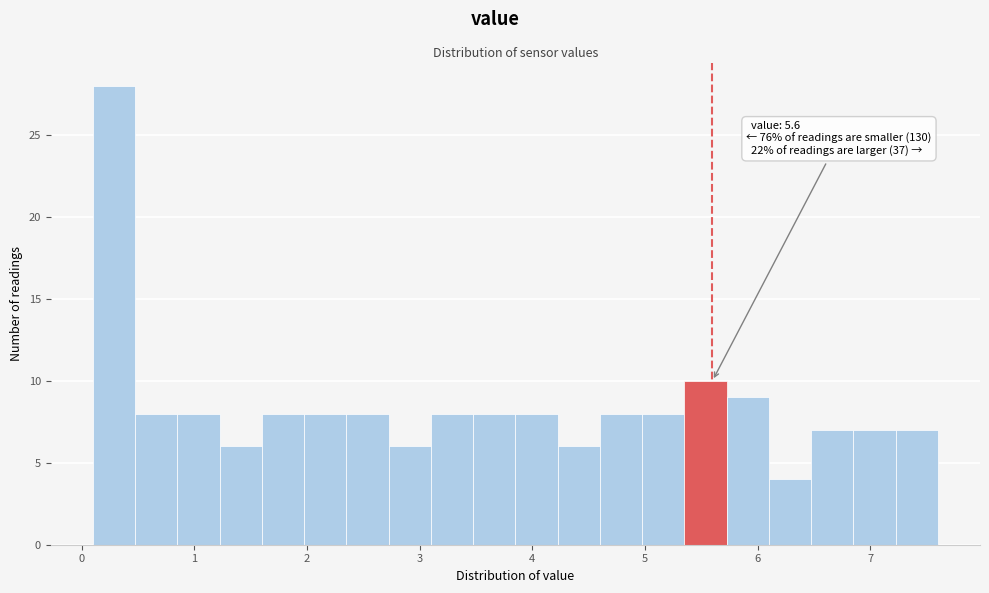

Around what value on the x-axis is the tallest bar? Give the approximate position of its centre, as read against the axis.

0.3